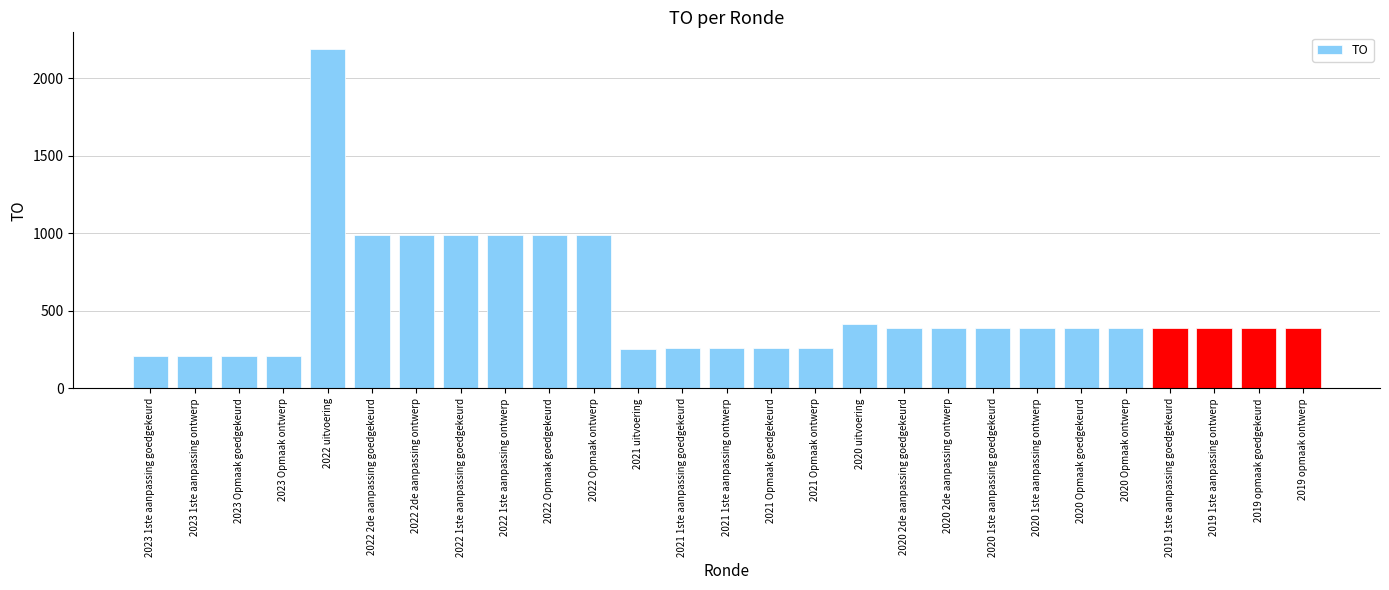

Which label corresponds to the largest value in the chart?

2022 uitvoering